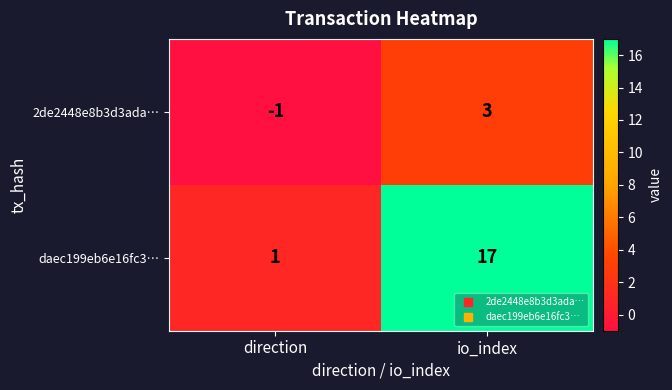

At which category is the sum across all series the highest?

io_index